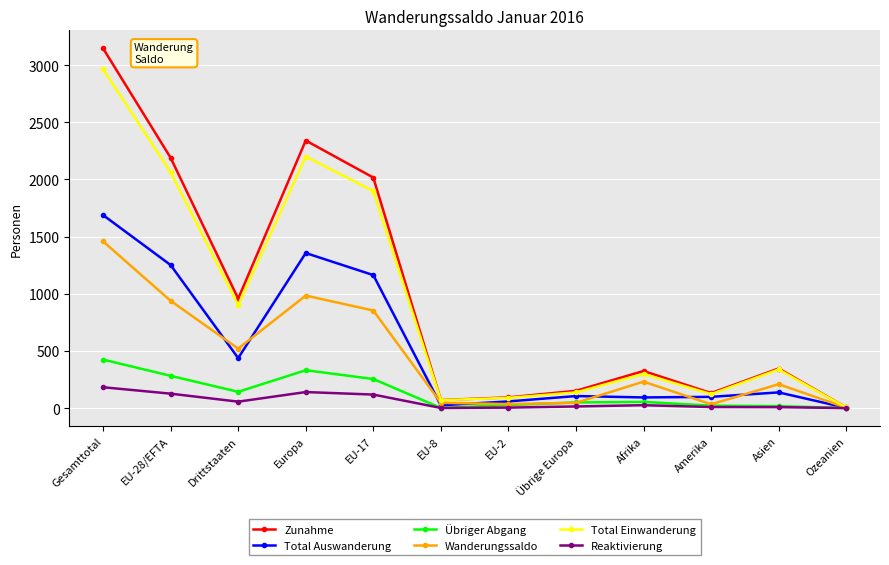

Rank the series by their maximum value, from highest to lowest.

Zunahme, Total Einwanderung, Total Auswanderung, Wanderungssaldo, Übriger Abgang, Reaktivierung